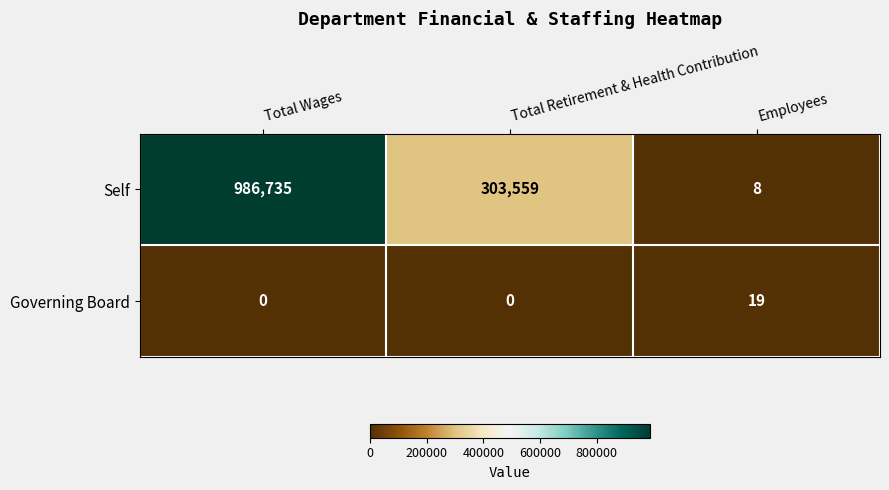

What is the spread (max minus min) of values at Total Wages?

986735